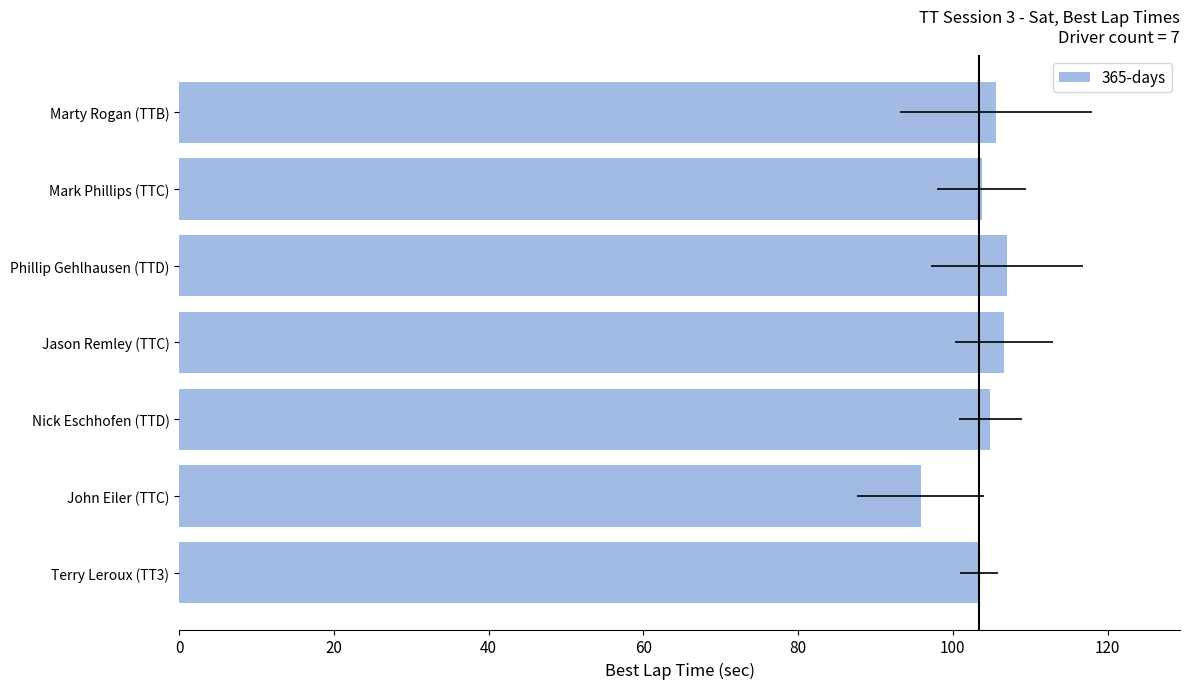

What is the smallest value displayed?

95.8